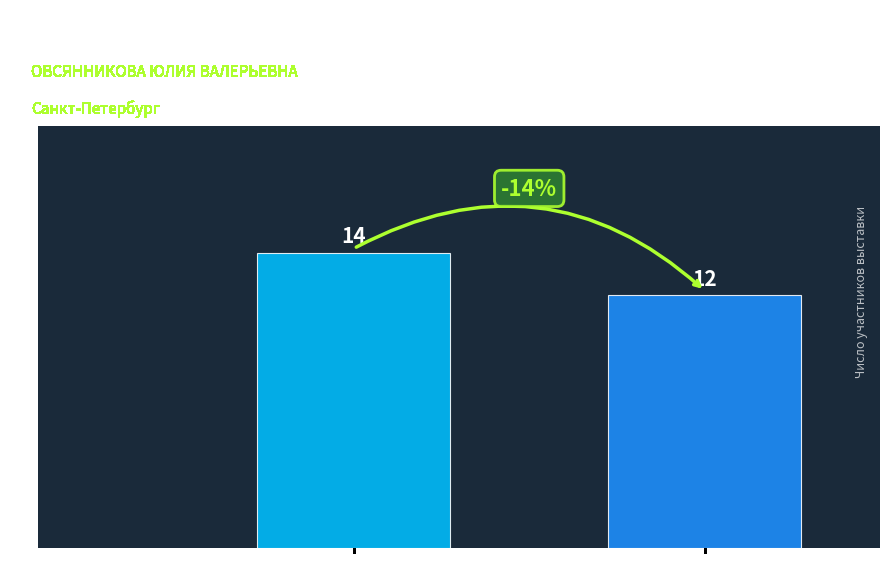

List the labels in order of value, largest first.

БОКСЕР РЫЖИЙ / BOXER RED, БОКСЕР ТИГРОВЫЙ / BOXER BRINDLE